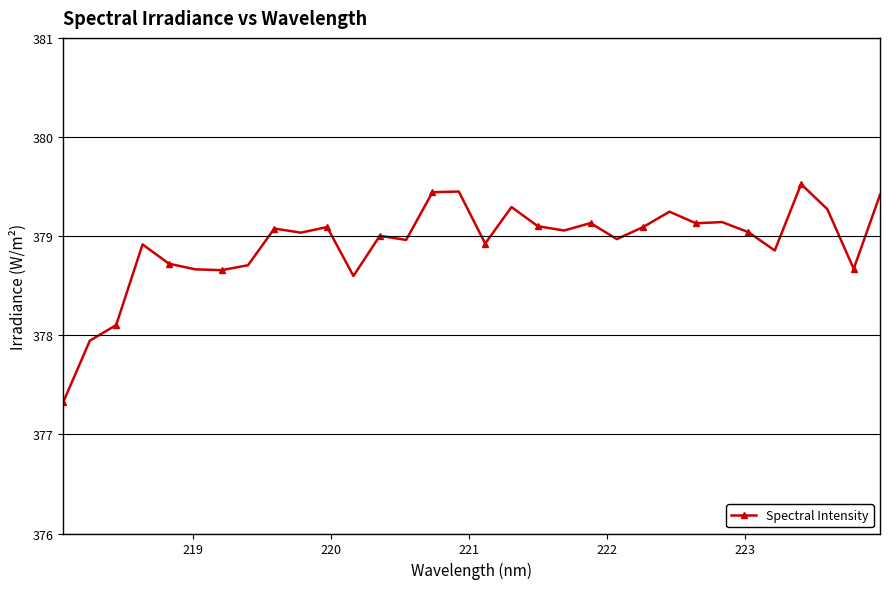

What is the smallest value displayed?

377.3